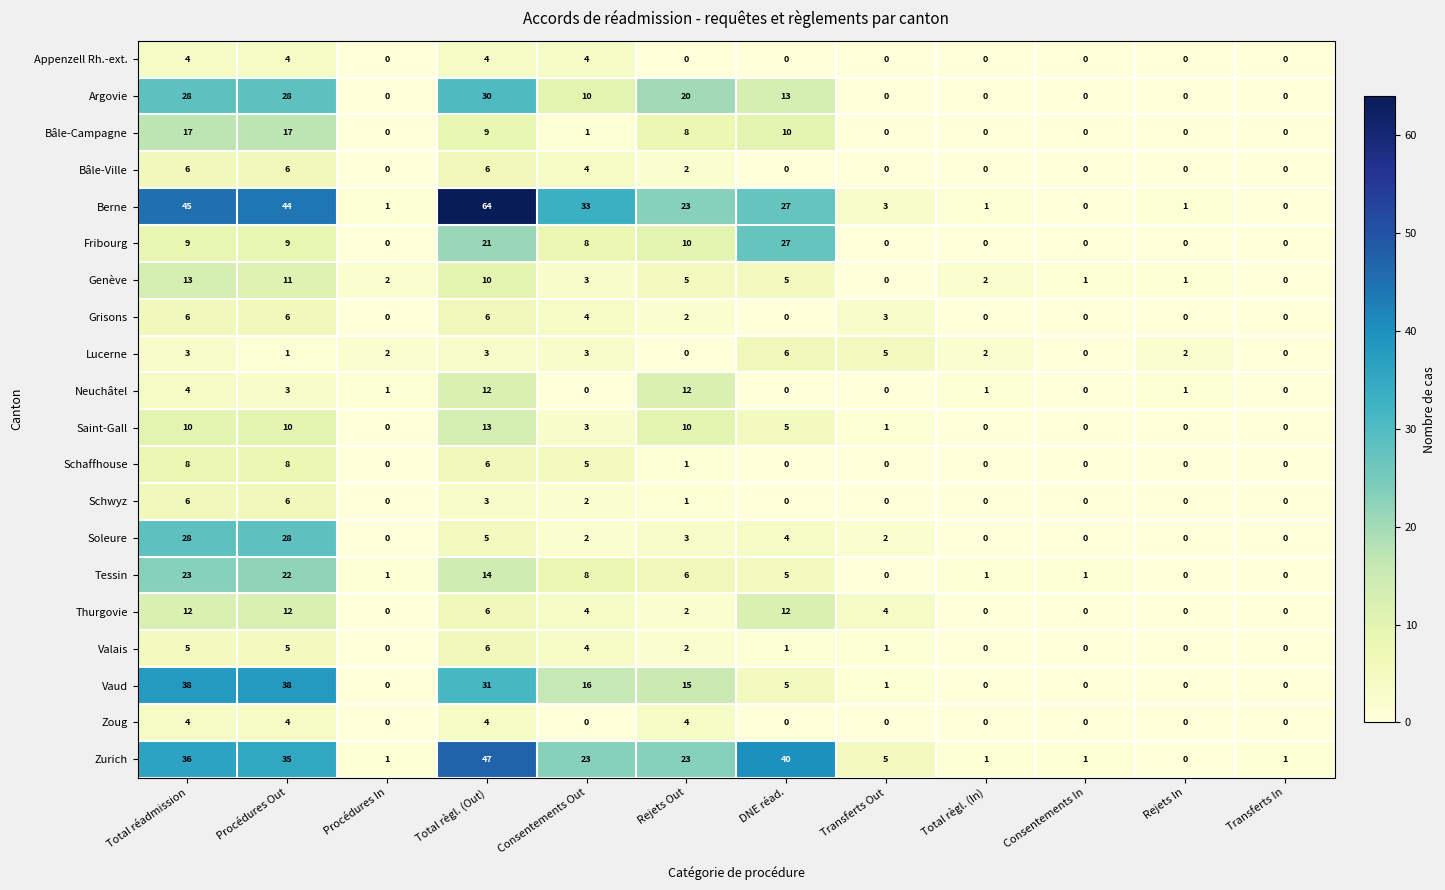

The value of Fribourg at Total règl. (Out) is 21. True or false?

True